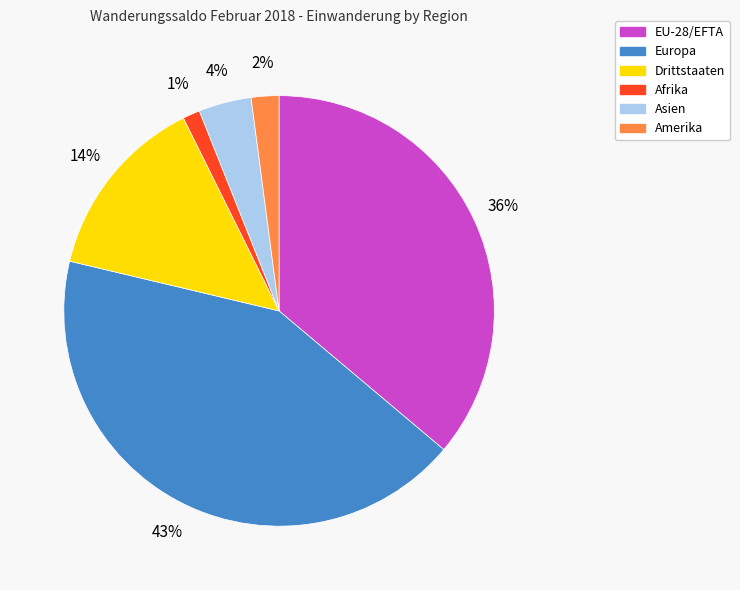

To the nearest percent, what is the combined percentage of EU-28/EFTA and Amerika?

38%